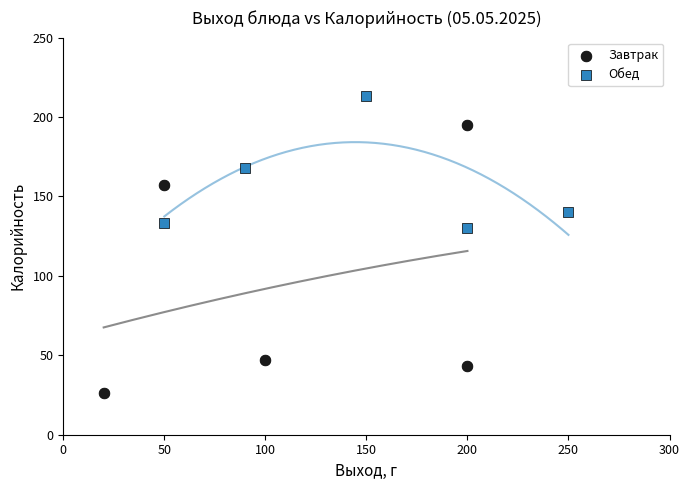

Which series contains the lowest Y value?

Завтрак